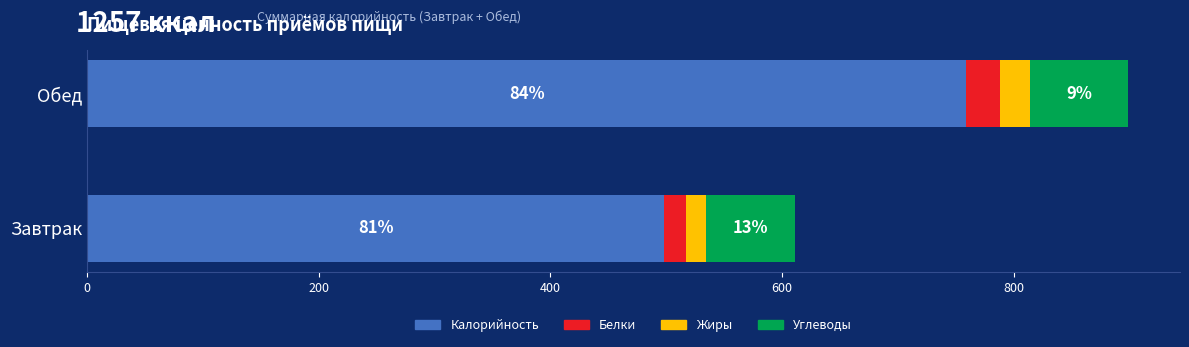

What are all the series names shown in the legend?

Калорийность, Белки, Жиры, Углеводы